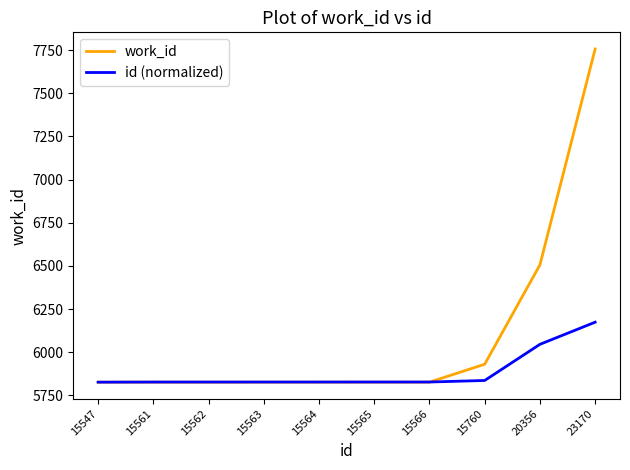

What is the spread (max minus min) of values at 15564?

0.8